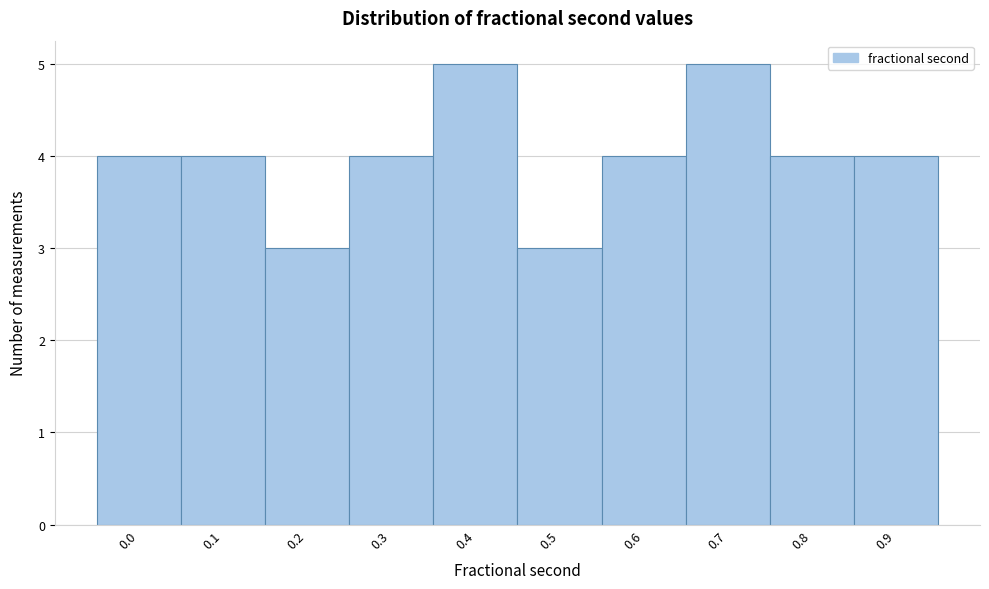

Reading right to left, what are all the values shown in this chart?

0.9=4	0.8=4	0.7=5	0.6=4	0.5=3	0.4=5	0.3=4	0.2=3	0.1=4	0.0=4